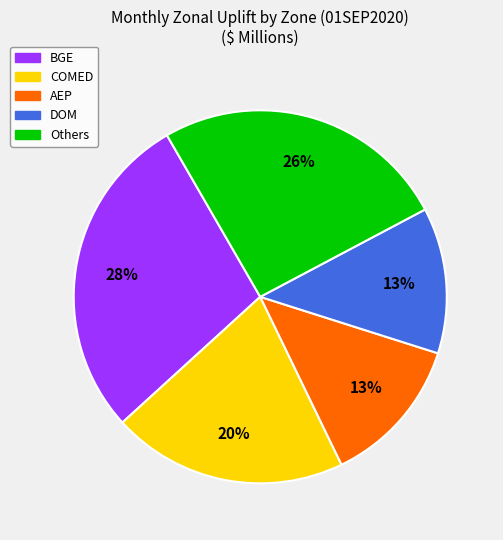

True or false: Others accounts for 26% of the total.

True